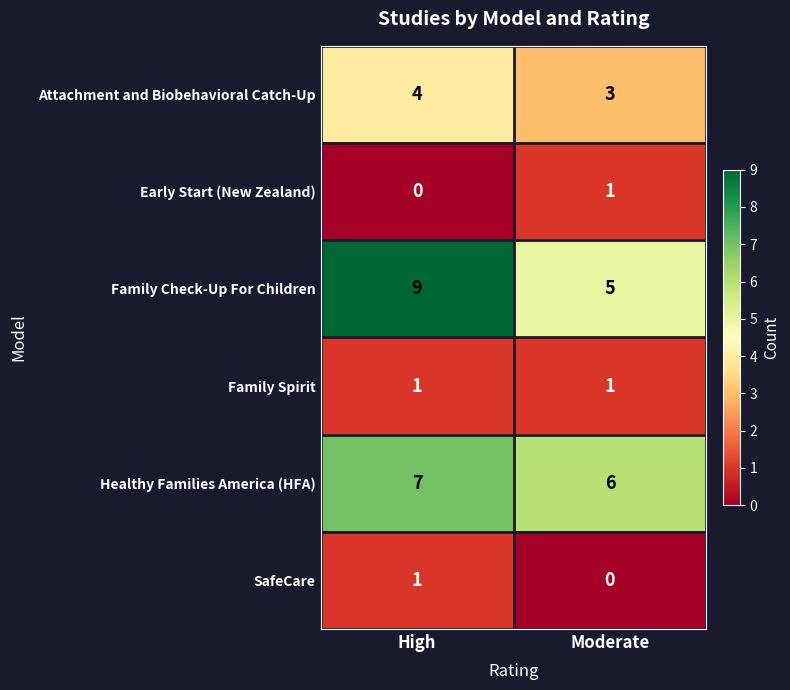

List the labels in order of Family Check-Up For Children value, largest first.

High, Moderate